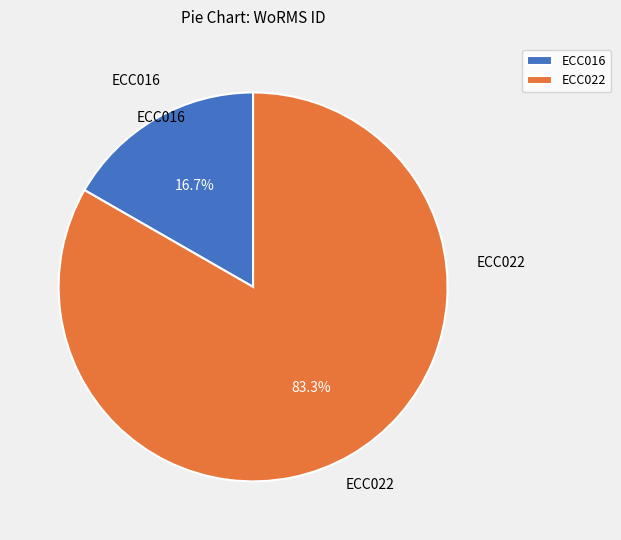

The ECC022 slice represents 83% of the pie. True or false?

True